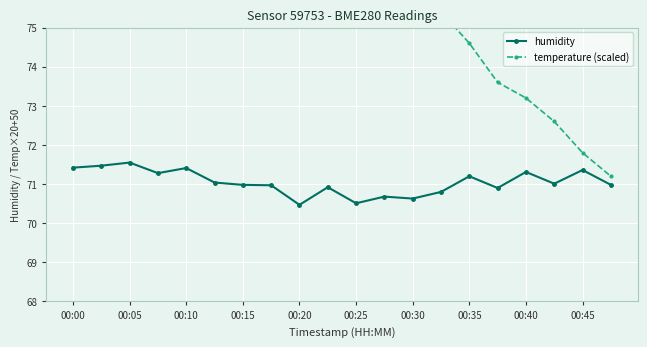

What is the highest value of the humidity series?

71.5